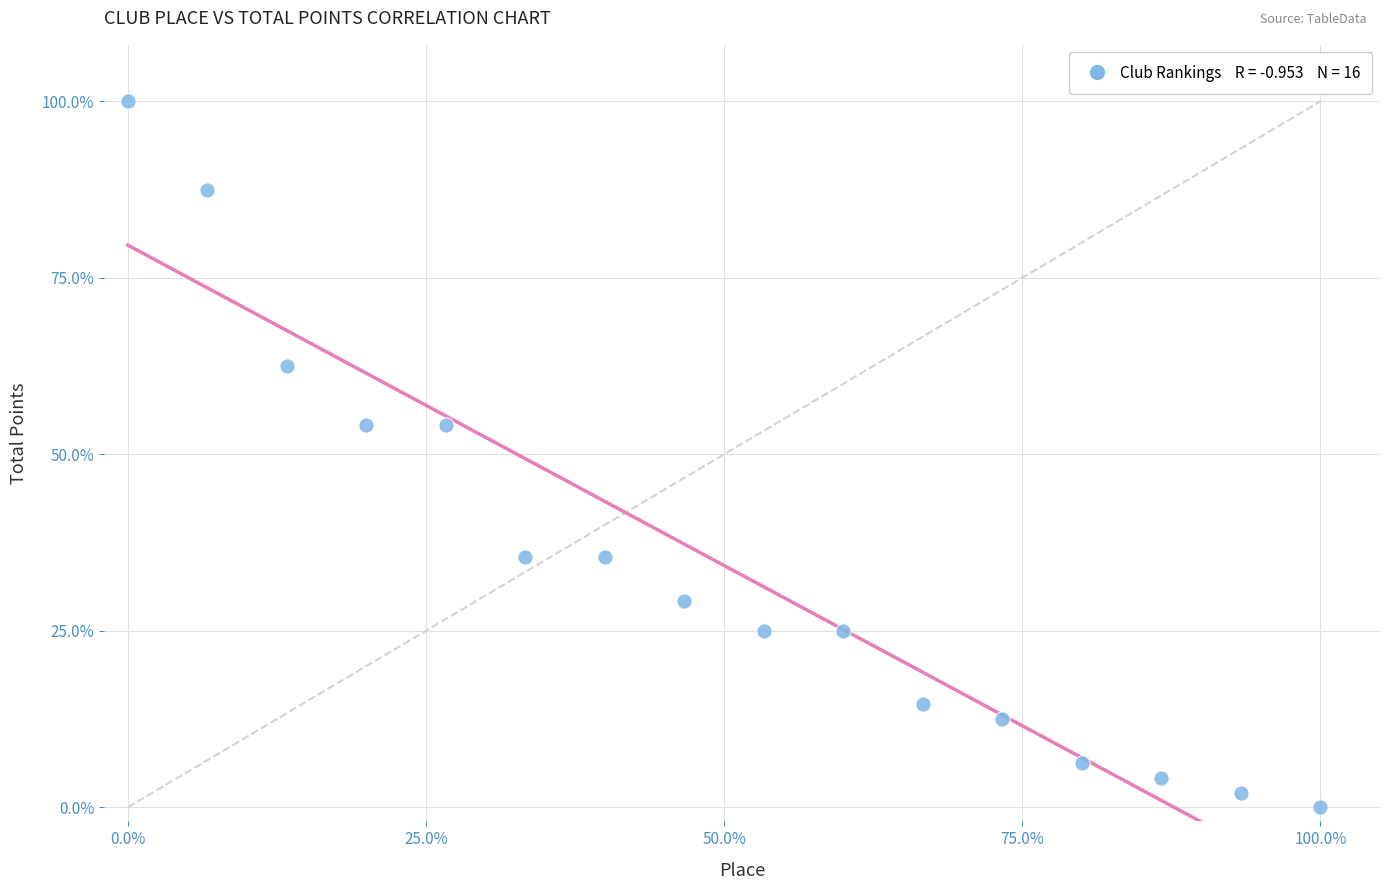

What is the range of Y values (max minus min)?

100.0